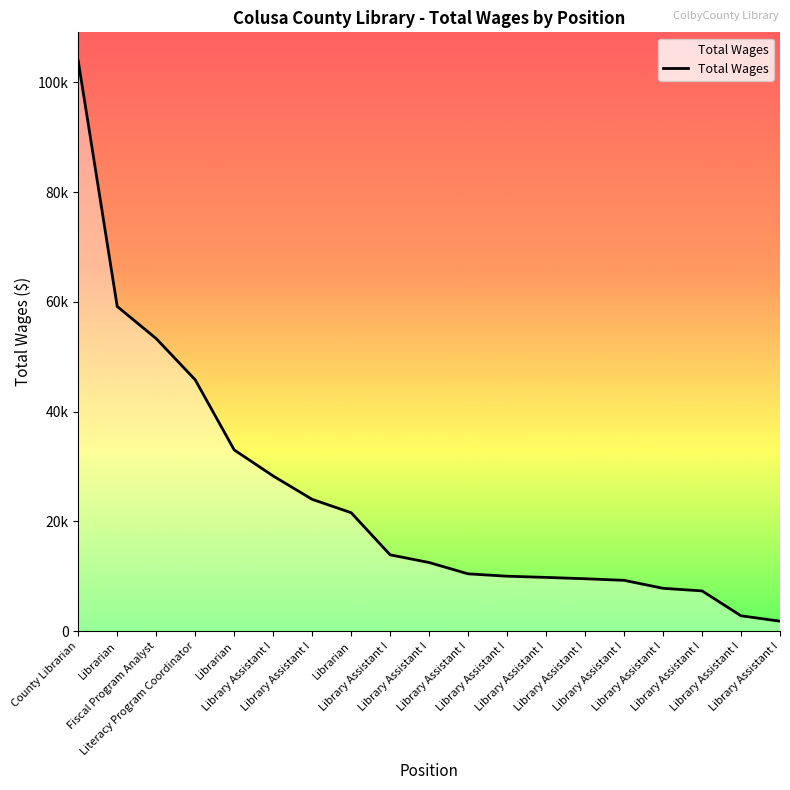

What is the change in value from Librarian to Library Assistant I?

-45241